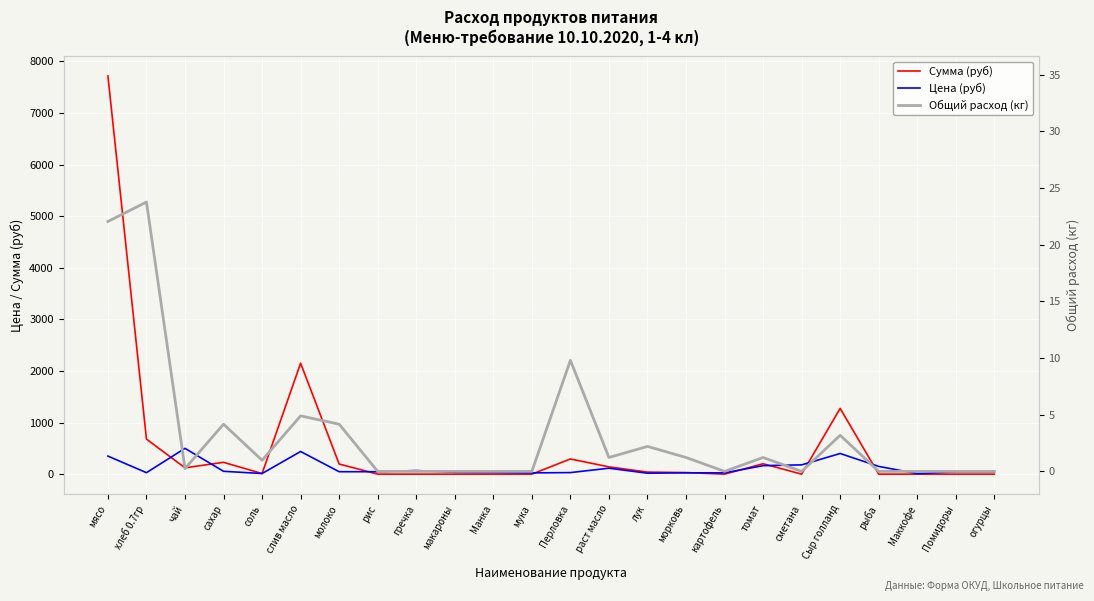

What is the minimum value for Цена (руб)?

10.0